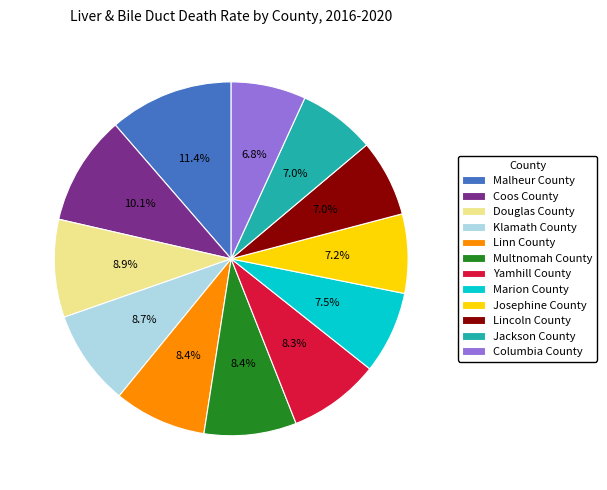

To the nearest percent, what portion does Coos County represent?

10%